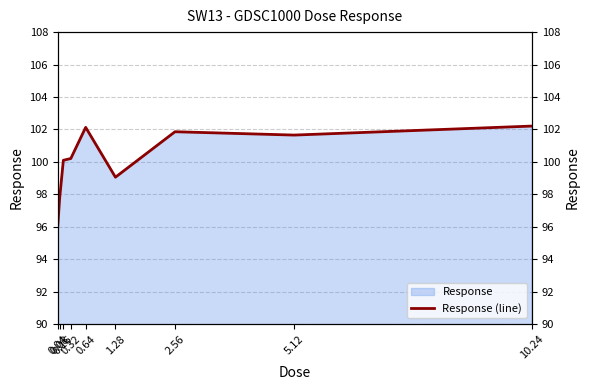

At which label is the value closest to 99?

1.28